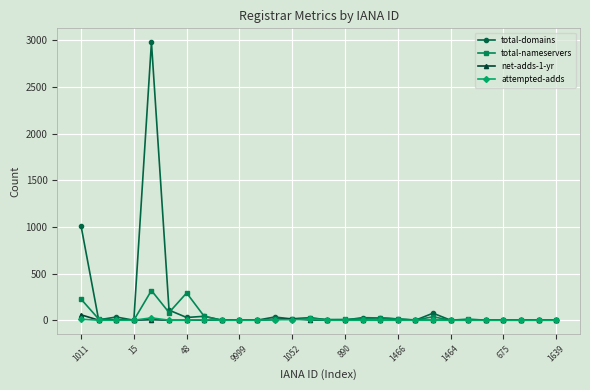

Which series has the largest range (max minus min)?

total-domains